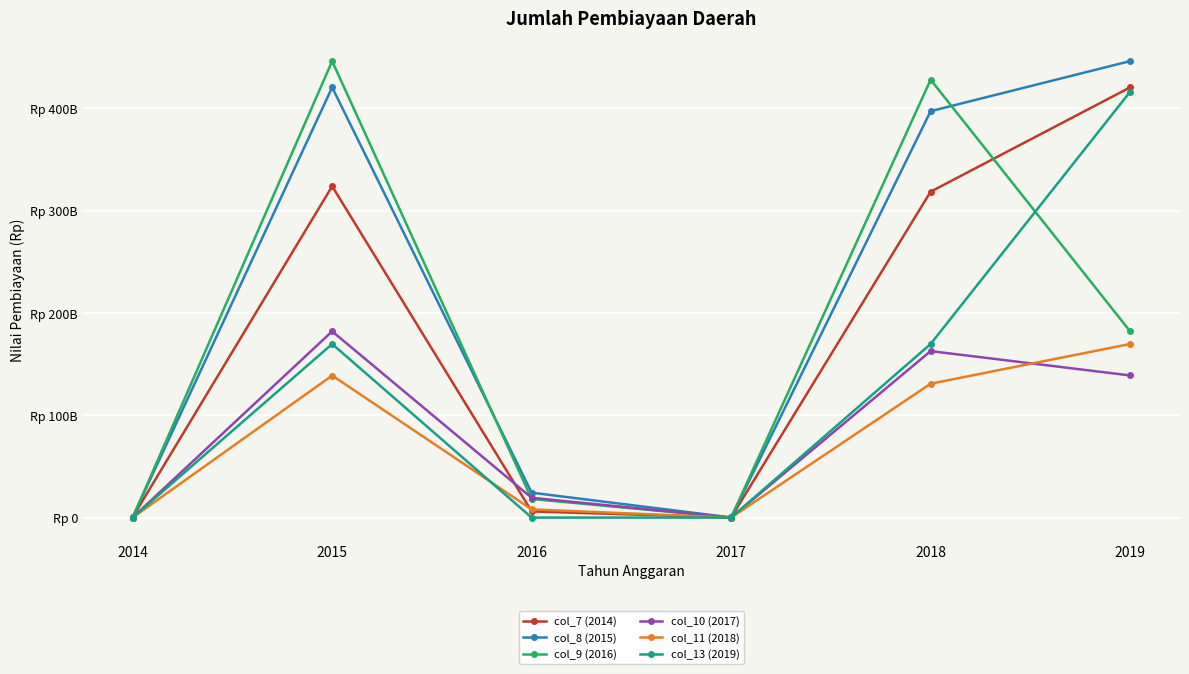

In col_11 (2018), how many points are lower than both neighbors (excluding endpoints)?

1